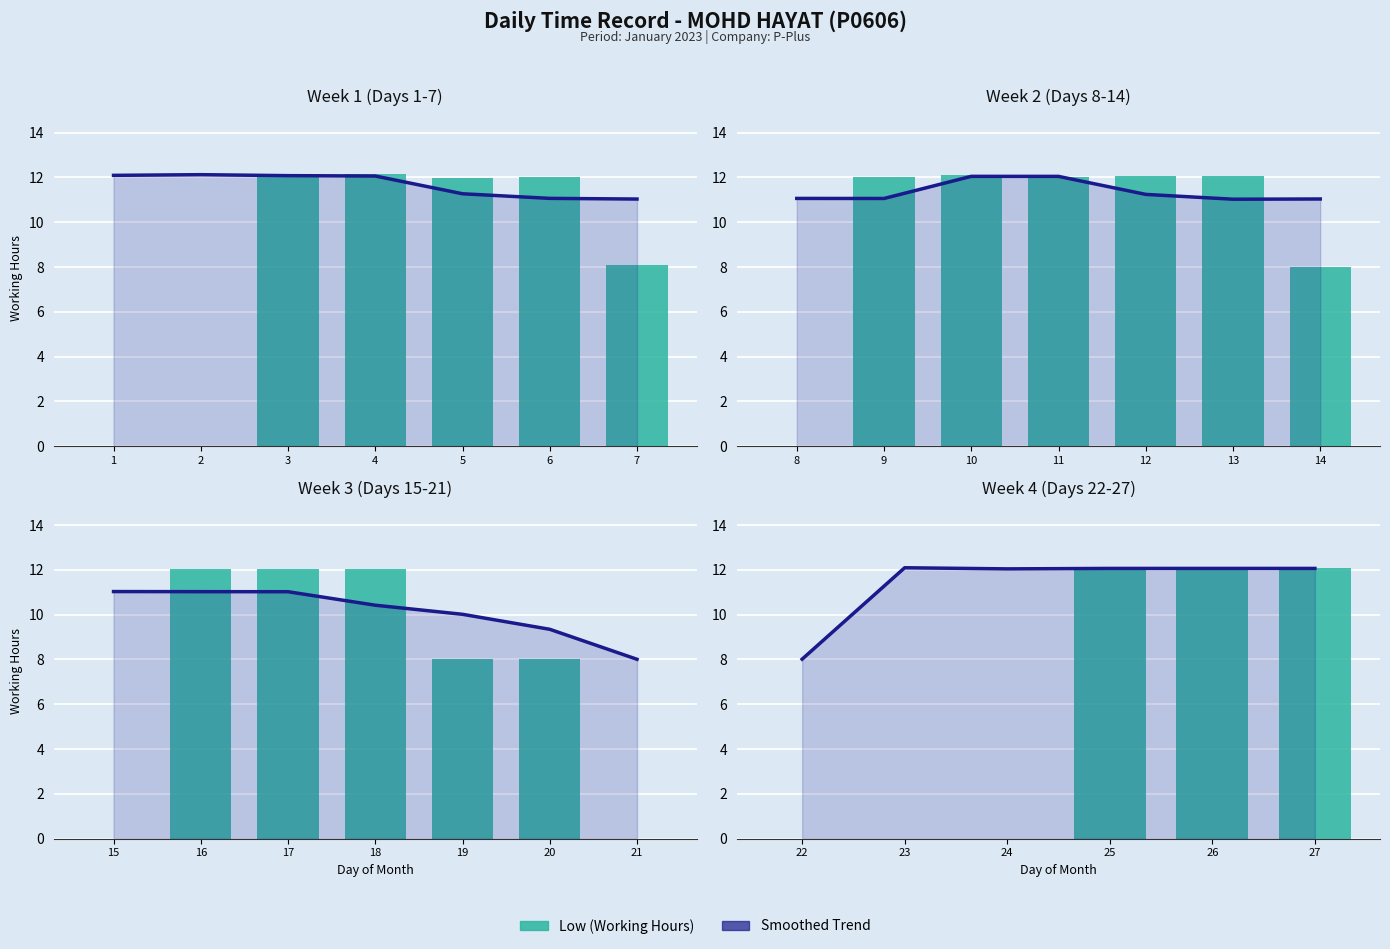

Between 22 and 27, which is larger?

27